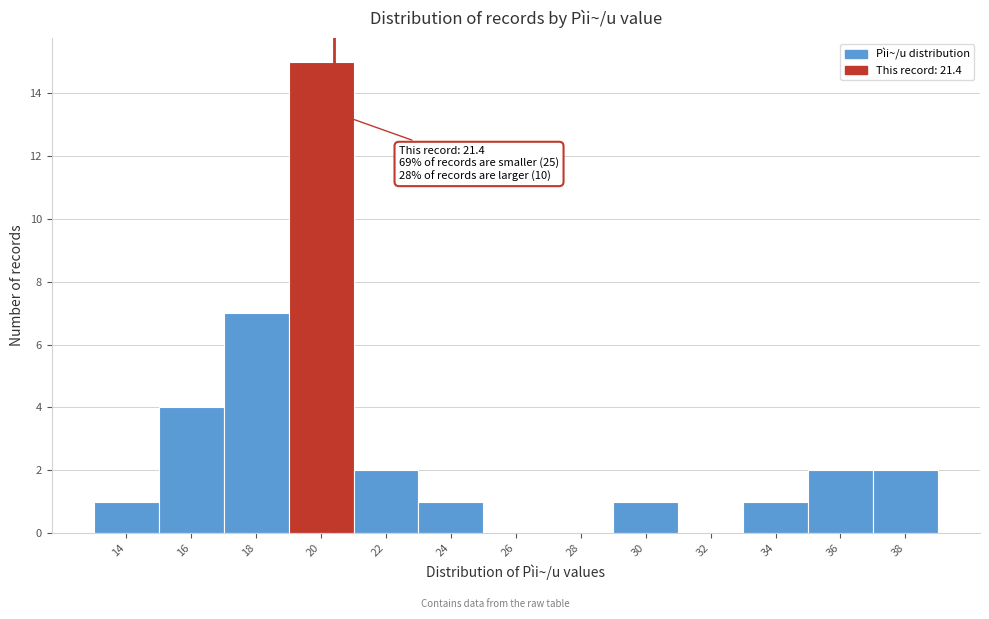

Reading right to left, extract all data points from this chart.

38=2	36=2	34=1	32=0	30=1	28=0	26=0	24=1	22=2	20=15	18=7	16=4	14=1